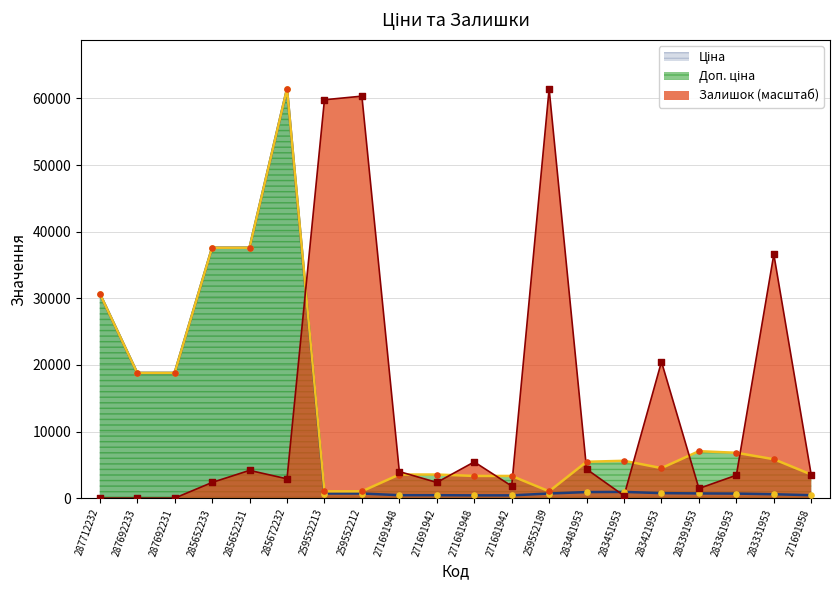

What are all the series names shown in the legend?

Ціна, Доп. ціна, Залишок